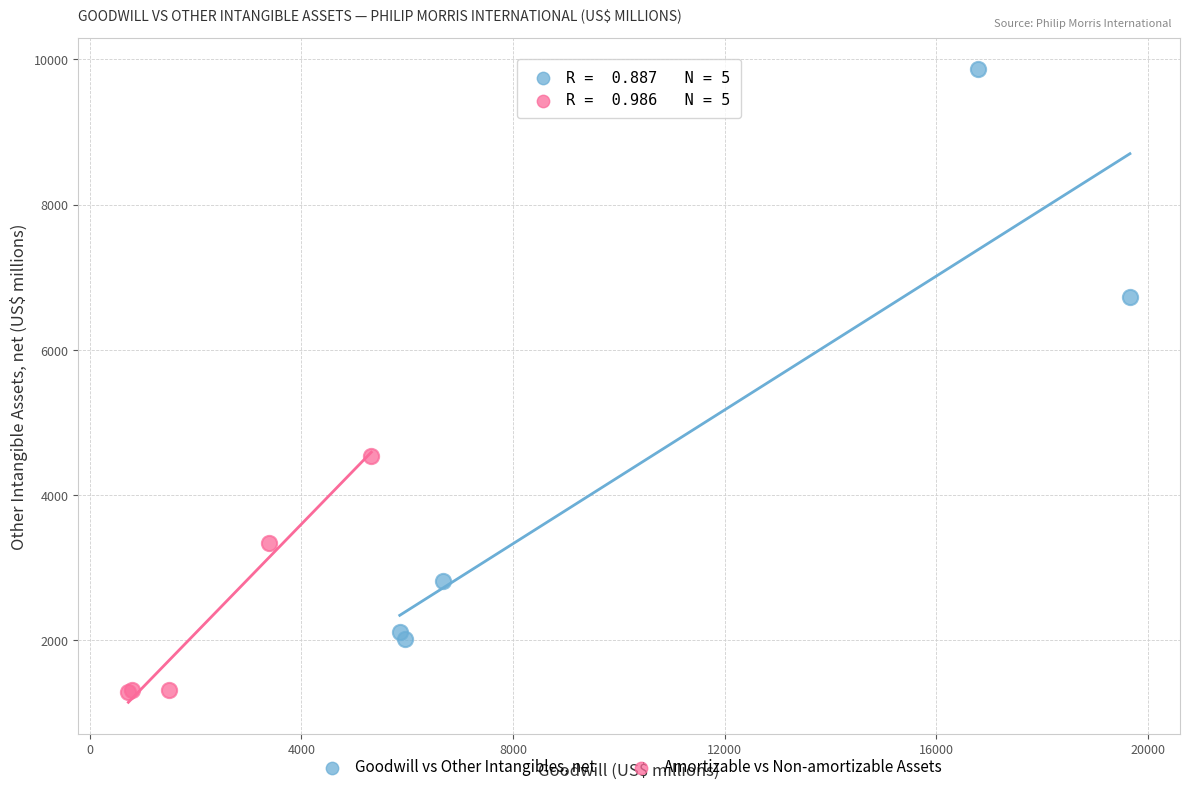

Which series contains the lowest Y value?

Amortizable vs Non-amortizable Assets